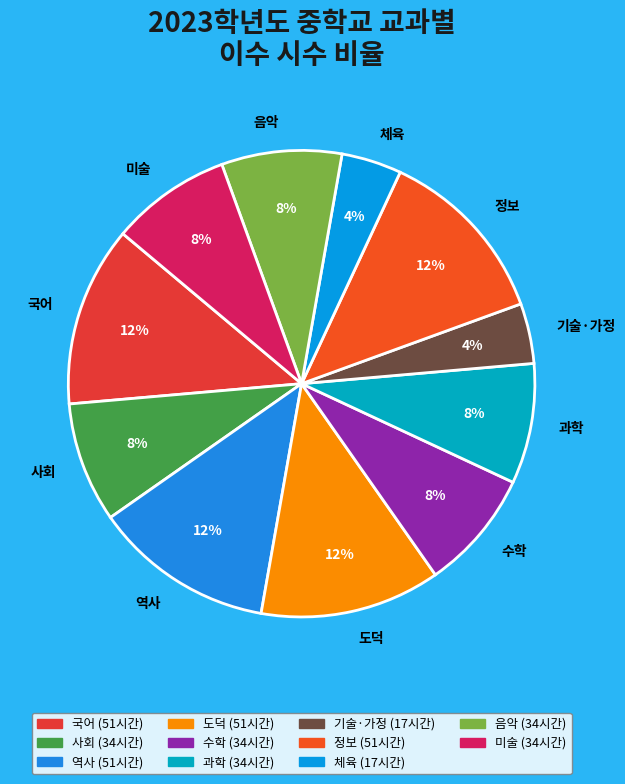

Is there any slice that represents more than half of the pie?

No